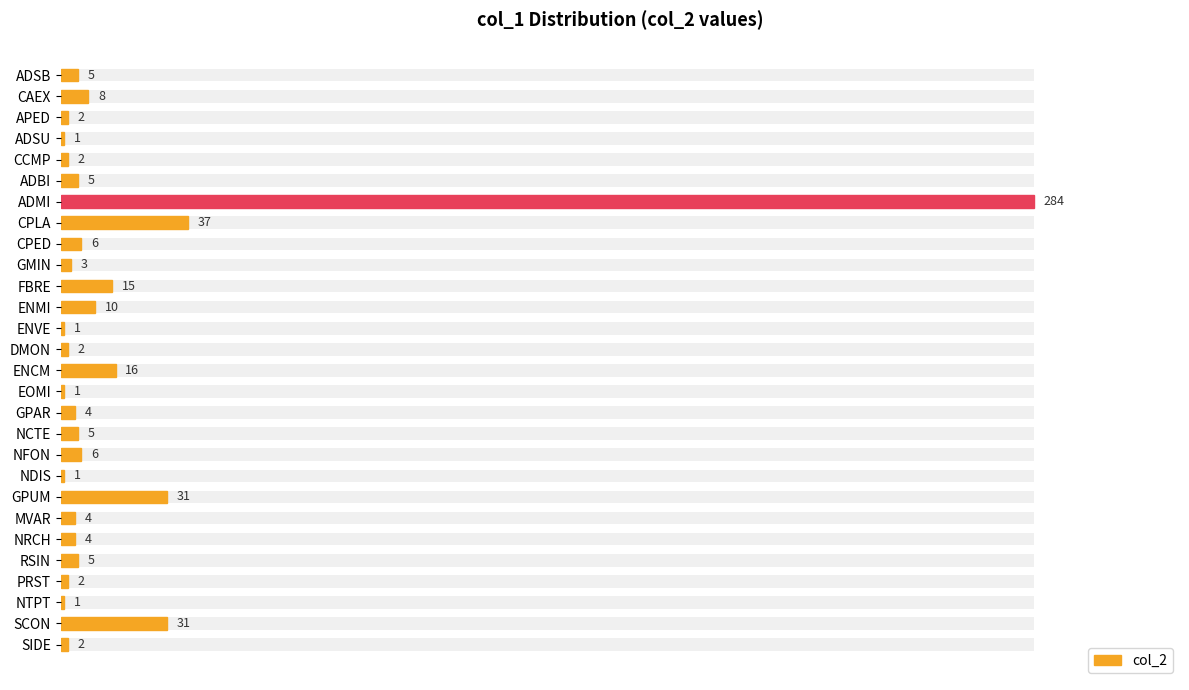

What is the average value?

18